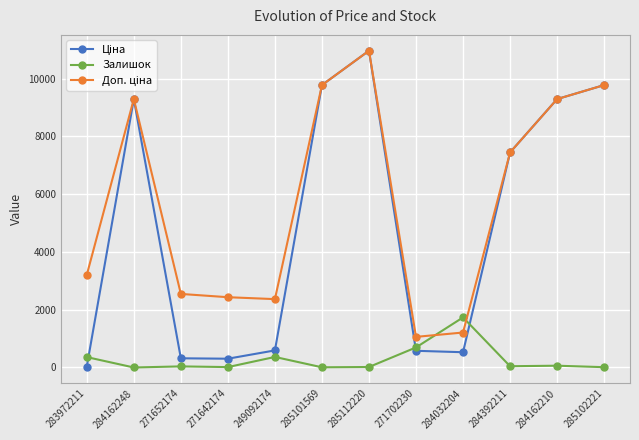

What is the average value of the Залишок series?

278.8